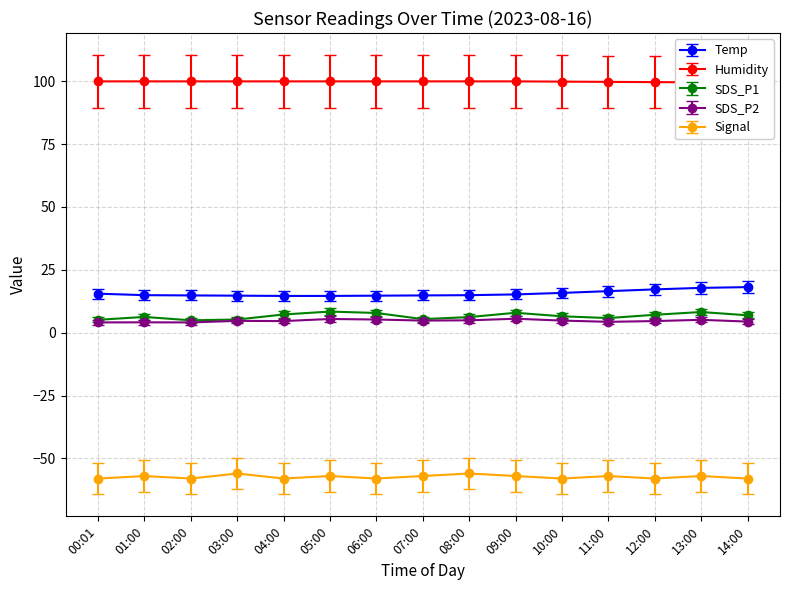

Reading left to right, what are all the values shown in this chart?

Temp: 00:01=15.5	01:00=14.9	02:00=14.8	03:00=14.7	04:00=14.6	05:00=14.6	06:00=14.7	07:00=14.8	08:00=14.9	09:00=15.2	10:00=15.8	11:00=16.5	12:00=17.2	13:00=17.8	14:00=18.1
Humidity: 00:01=99.9	01:00=99.9	02:00=99.9	03:00=99.9	04:00=99.9	05:00=99.9	06:00=99.9	07:00=99.9	08:00=99.9	09:00=99.9	10:00=99.8	11:00=99.7	12:00=99.6	13:00=99.5	14:00=99.4
SDS_P1: 00:01=5.1	01:00=6.2	02:00=4.9	03:00=5.2	04:00=7.2	05:00=8.4	06:00=7.8	07:00=5.4	08:00=6.2	09:00=7.9	10:00=6.5	11:00=5.8	12:00=7.1	13:00=8.2	14:00=6.9
SDS_P2: 00:01=4.1	01:00=4.1	02:00=4.1	03:00=4.7	04:00=4.6	05:00=5.4	06:00=5.2	07:00=4.8	08:00=4.9	09:00=5.5	10:00=4.8	11:00=4.3	12:00=4.6	13:00=5.1	14:00=4.4
Signal: 00:01=-58.0	01:00=-57.0	02:00=-58.0	03:00=-56.0	04:00=-58.0	05:00=-57.0	06:00=-58.0	07:00=-57.0	08:00=-56.0	09:00=-57.0	10:00=-58.0	11:00=-57.0	12:00=-58.0	13:00=-57.0	14:00=-58.0